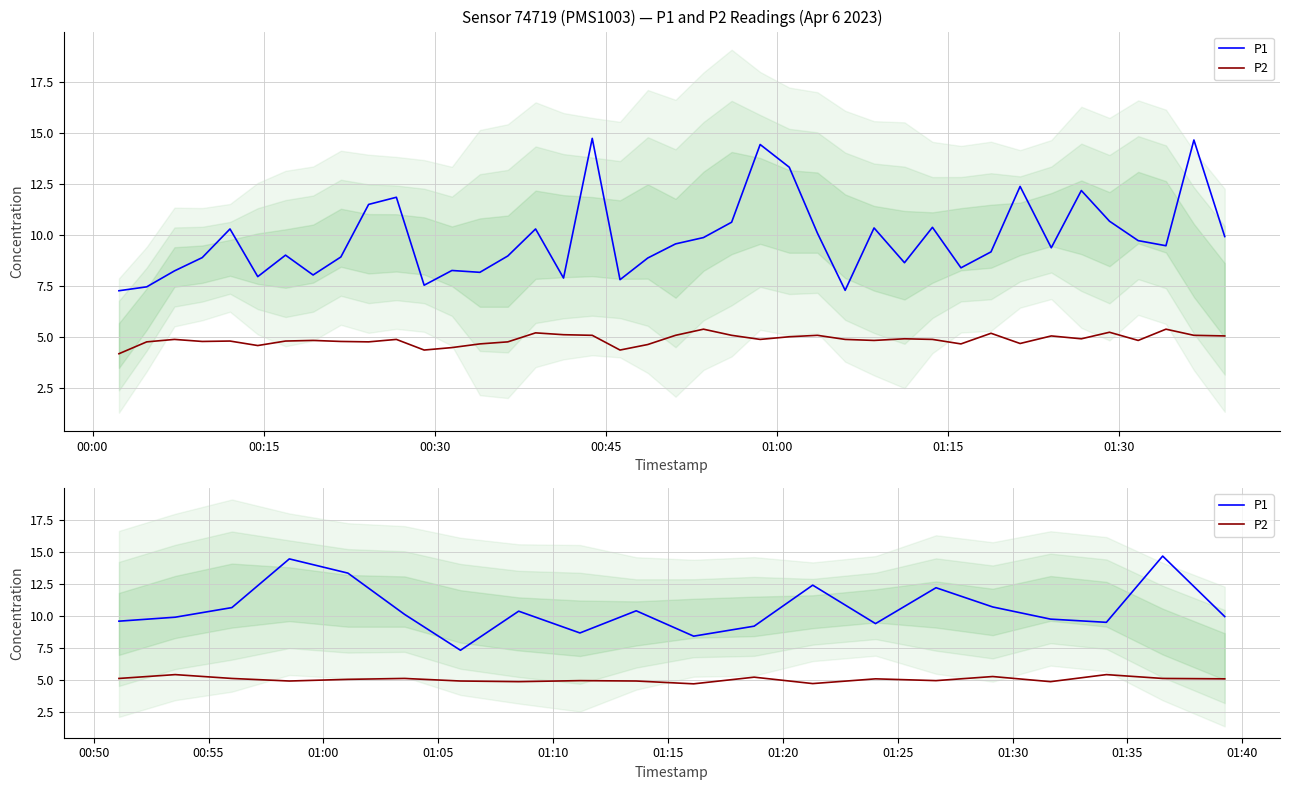

List the series in order of their peak value, lowest first.

P2, P1